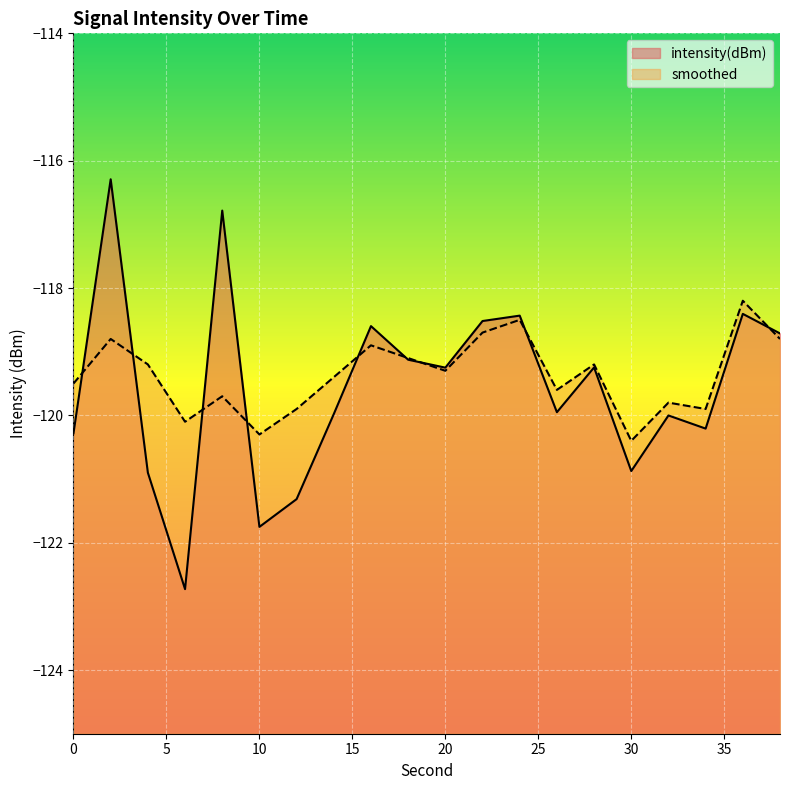

Reading left to right, what are all the values shown in this chart?

intensity(dBm): 0=-120.3	2=-116.3	4=-120.9	6=-122.7	8=-116.8	10=-121.8	12=-121.3	14=-120.0	16=-118.6	18=-119.1	20=-119.3	22=-118.5	24=-118.4	26=-120.0	28=-119.2	30=-120.9	32=-120.0	34=-120.2	36=-118.4	38=-118.7
smoothed: 0=-119.5	2=-118.8	4=-119.2	6=-120.1	8=-119.7	10=-120.3	12=-119.9	14=-119.4	16=-118.9	18=-119.1	20=-119.3	22=-118.7	24=-118.5	26=-119.6	28=-119.2	30=-120.4	32=-119.8	34=-119.9	36=-118.2	38=-118.8